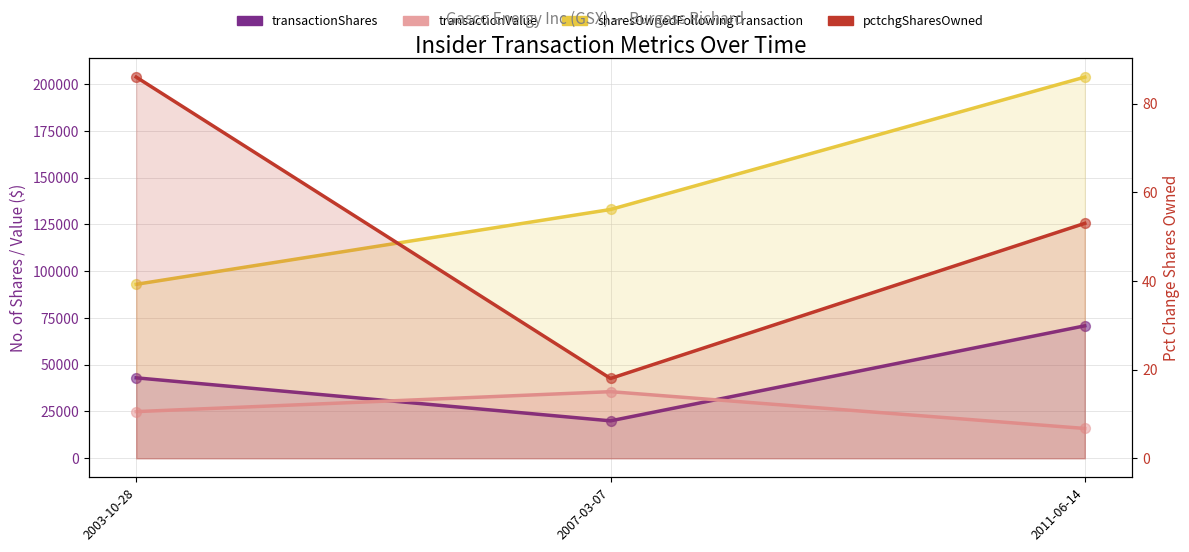

Which series has the widest spread of Y values?

sharesOwnedFollowingTransaction